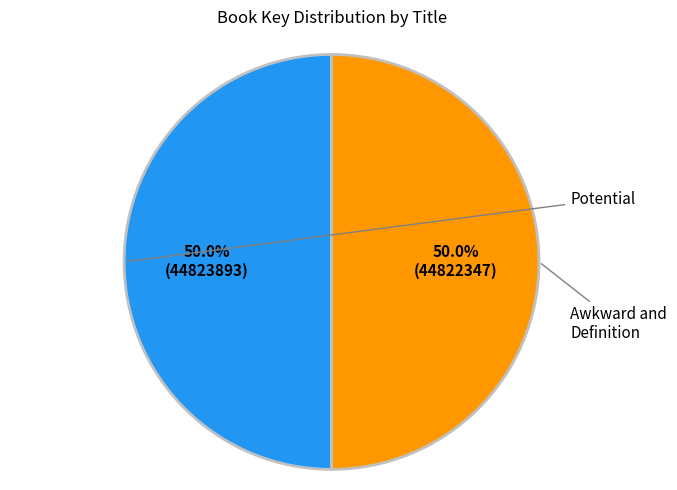

Is there a majority slice in this chart?

Yes